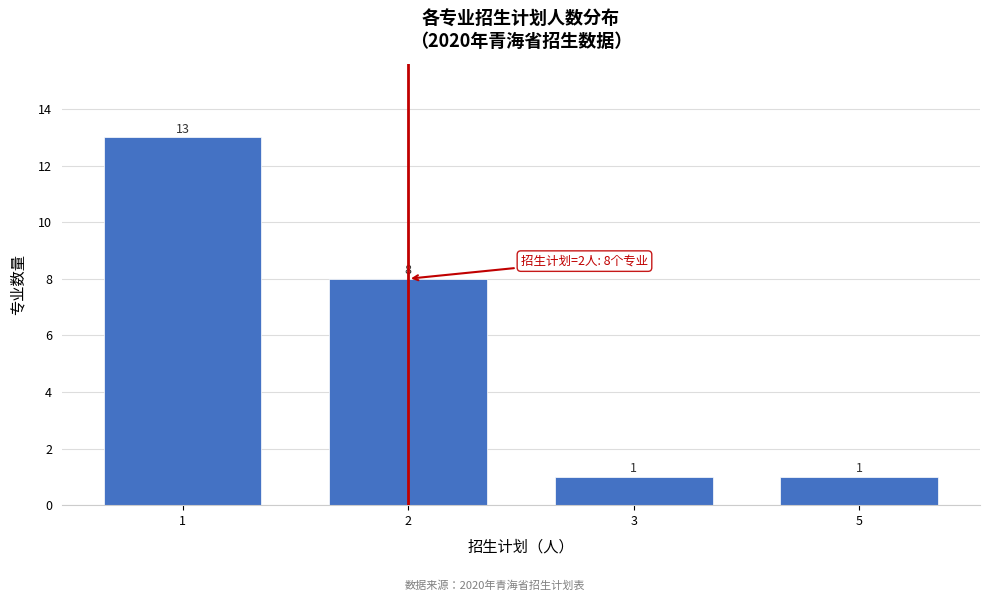

Reading left to right, transcribe all the data shown in this chart.

13	8	1	1